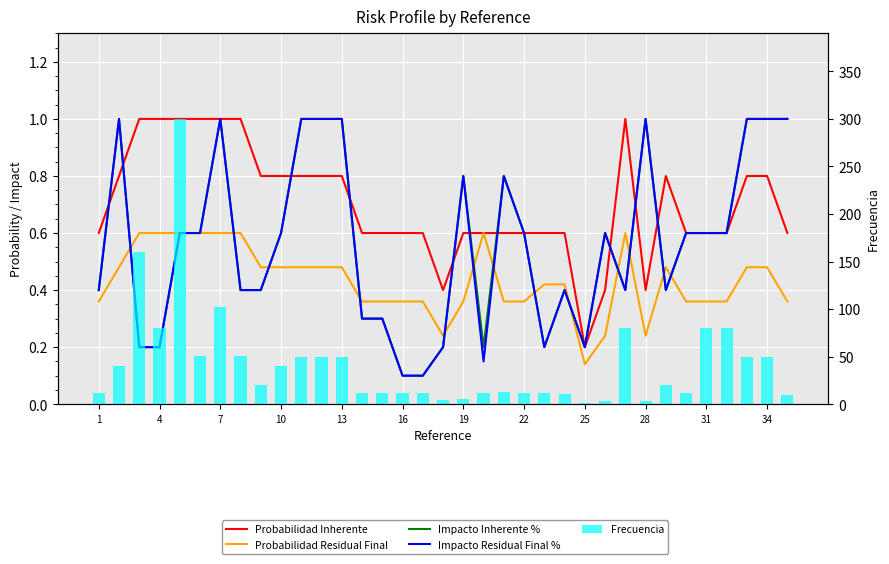

Which category has the highest value in the Impacto Inherente % series?

4